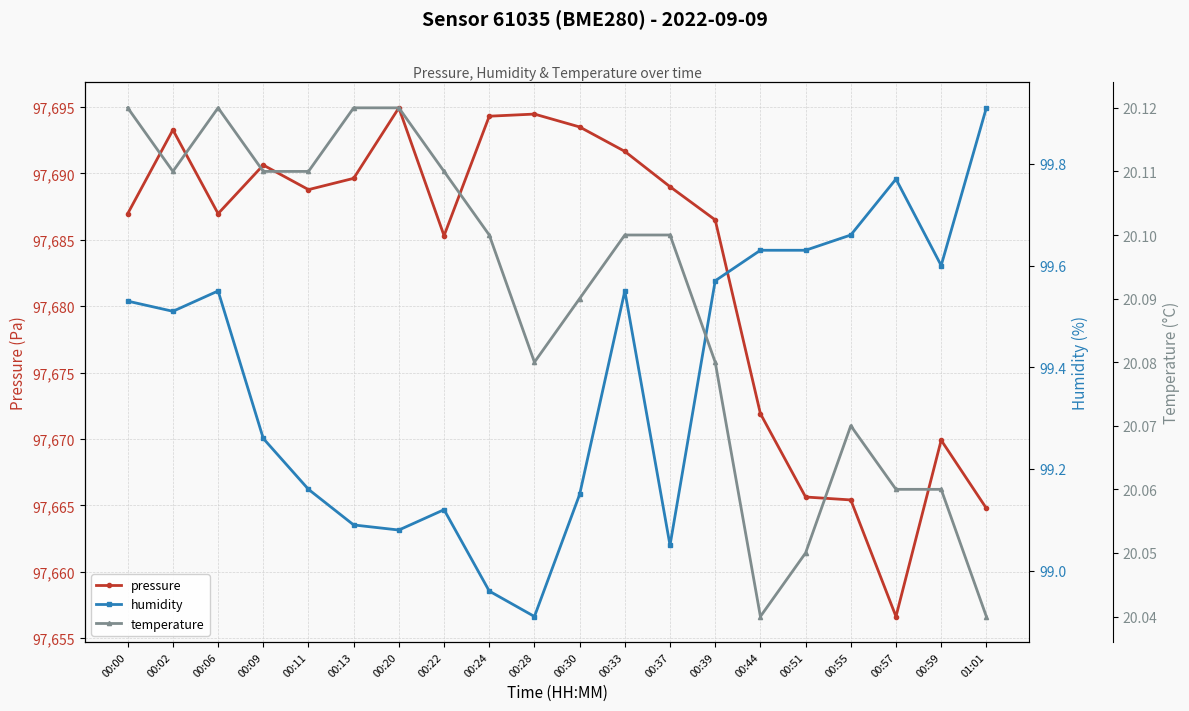

The pressure series shows 97669.9 at 00:59. True or false?

True